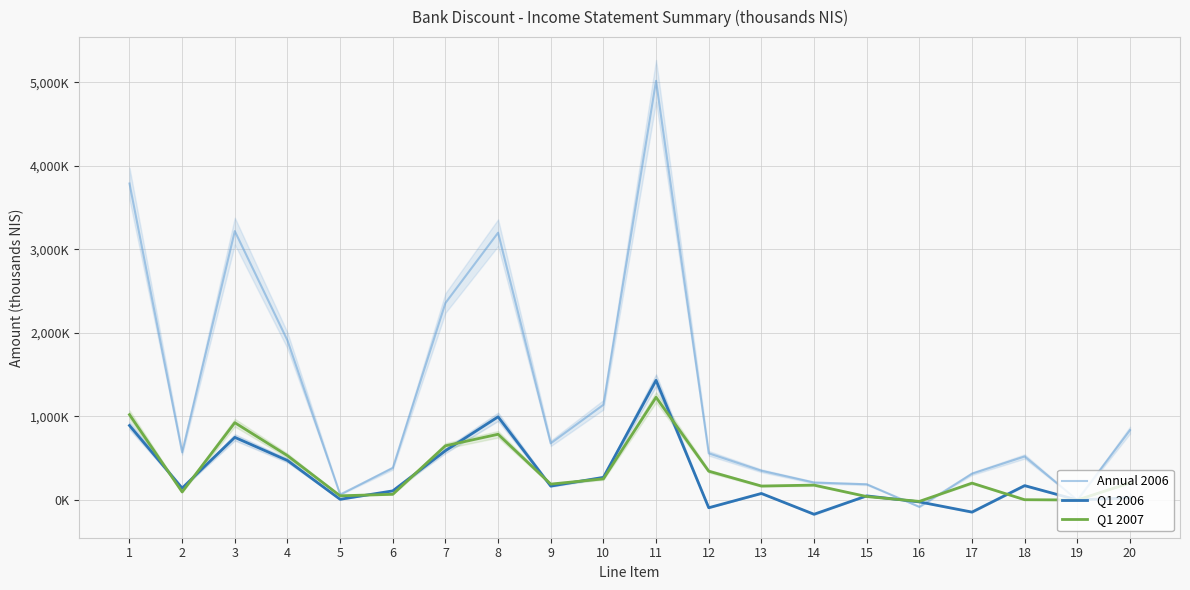

Between which two adjacent categories do Q1 2006 and Q1 2007 first intersect?

1 and 2